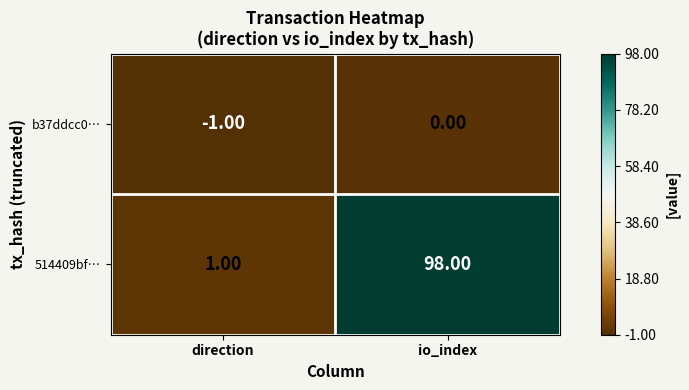

Which category has the lowest value in the b37ddcc0… series?

direction